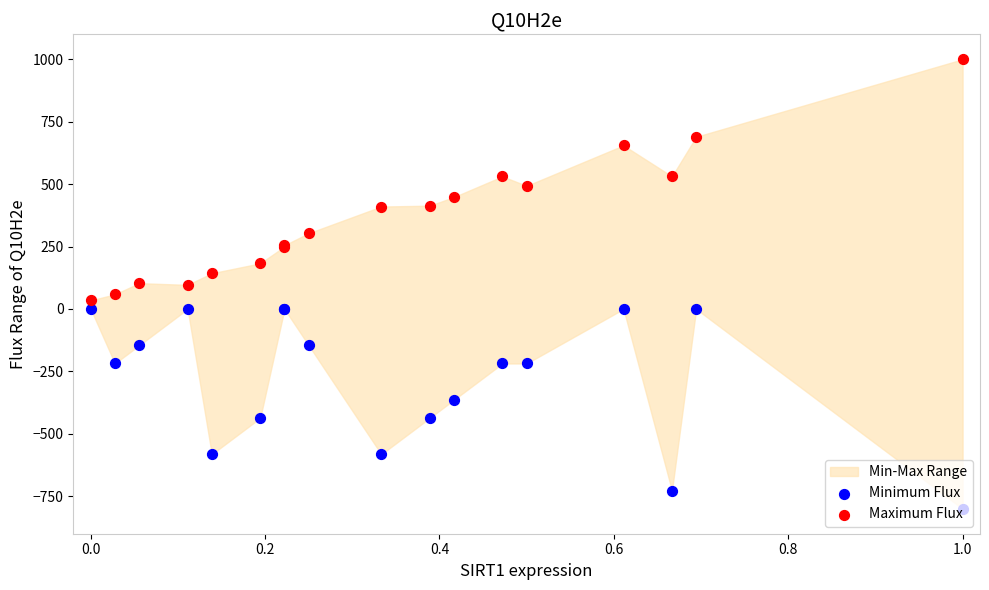

Is the value of Minimum Flux at 13 greater than the value of Maximum Flux at 1.2?

No